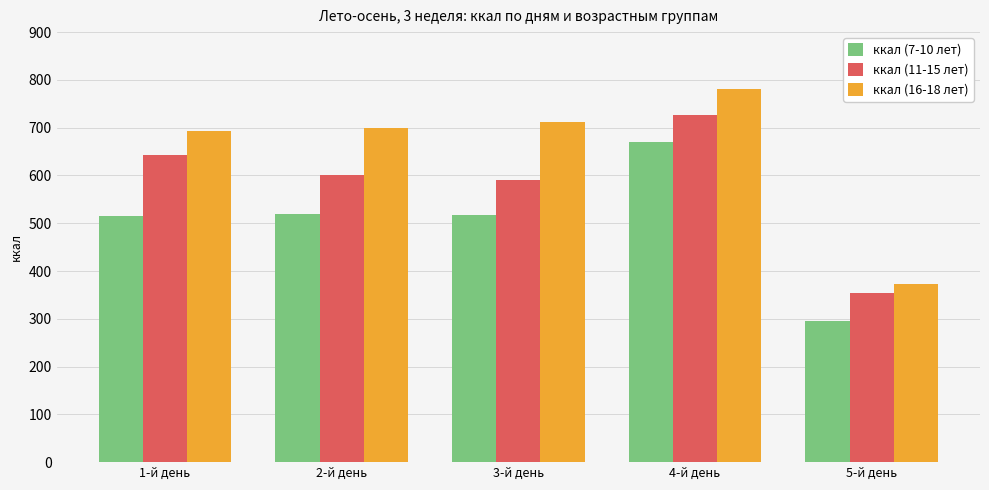

The value of ккал (11-15 лет) at 5-й день is 189.8. True or false?

False